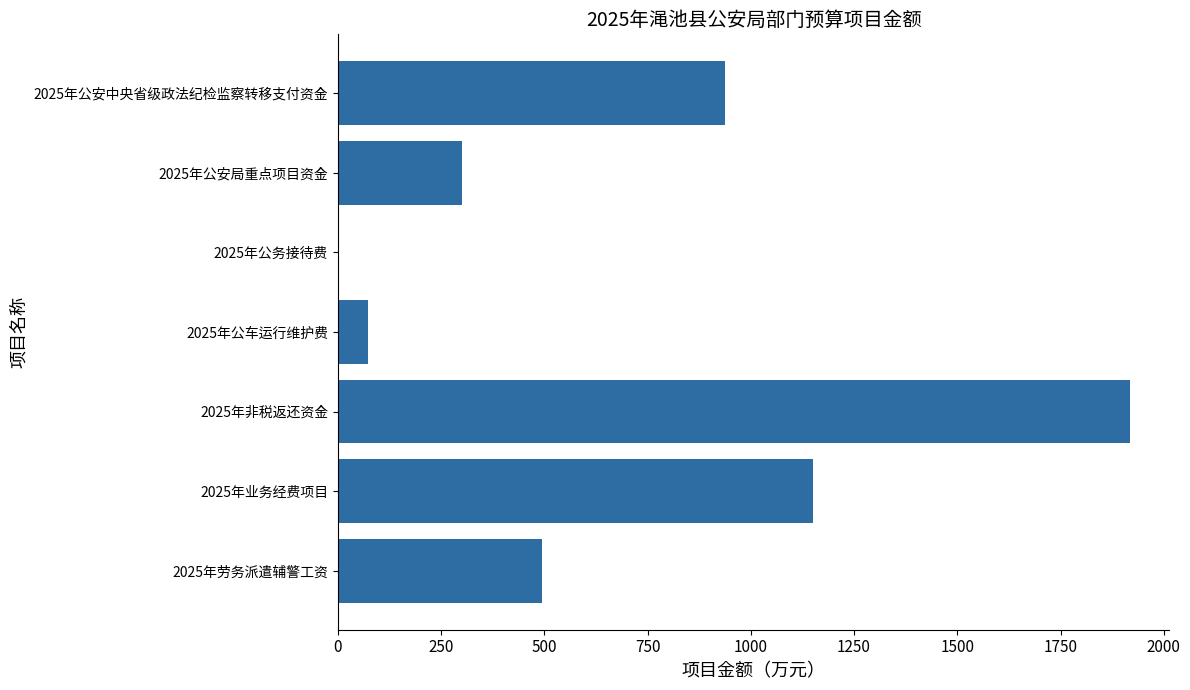

Reading bottom to top, what are all the values shown in this chart?

2025年劳务派遣辅警工资=493.8	2025年业务经费项目=1150.0	2025年非税返还资金=1918.0	2025年公车运行维护费=73.0	2025年公务接待费=3.0	2025年公安局重点项目资金=301.0	2025年公安中央省级政法纪检监察转移支付资金=937.0